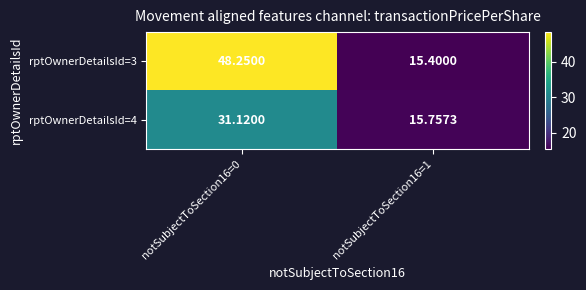

Is the value of rptOwnerDetailsId=4 at notSubjectToSection16=1 greater than the value of rptOwnerDetailsId=3 at notSubjectToSection16=1?

Yes